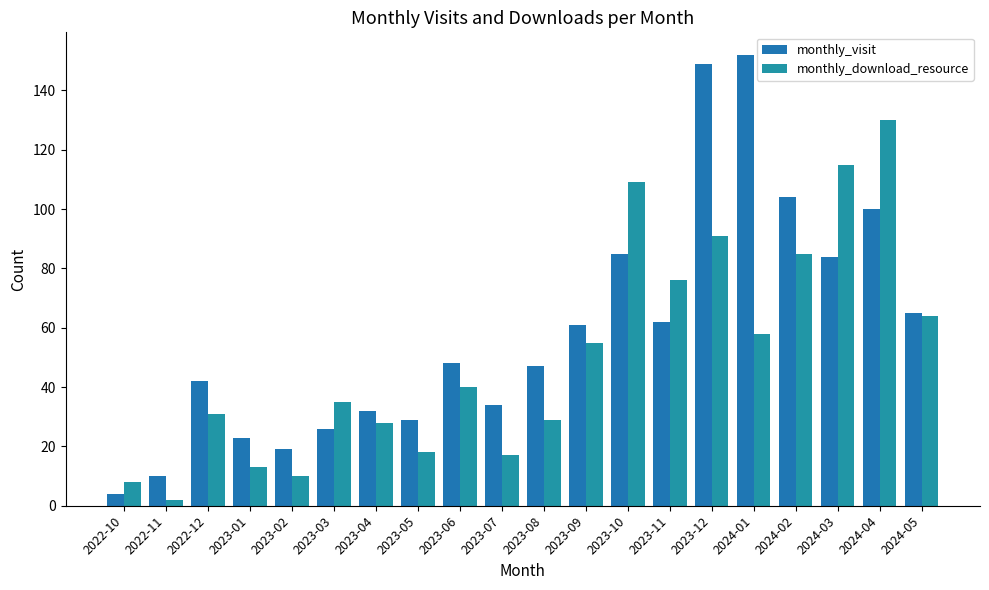

At which category is the sum across all series the highest?

2023-12